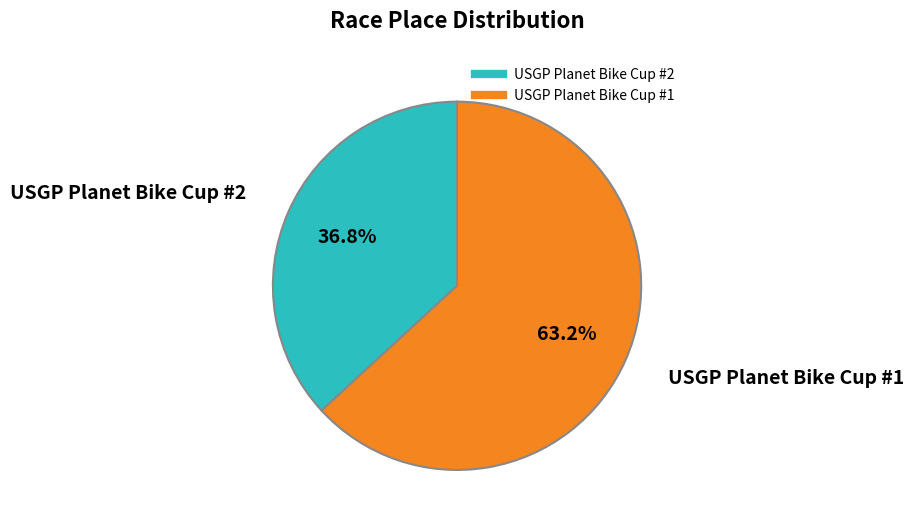

Is there a majority slice in this chart?

Yes